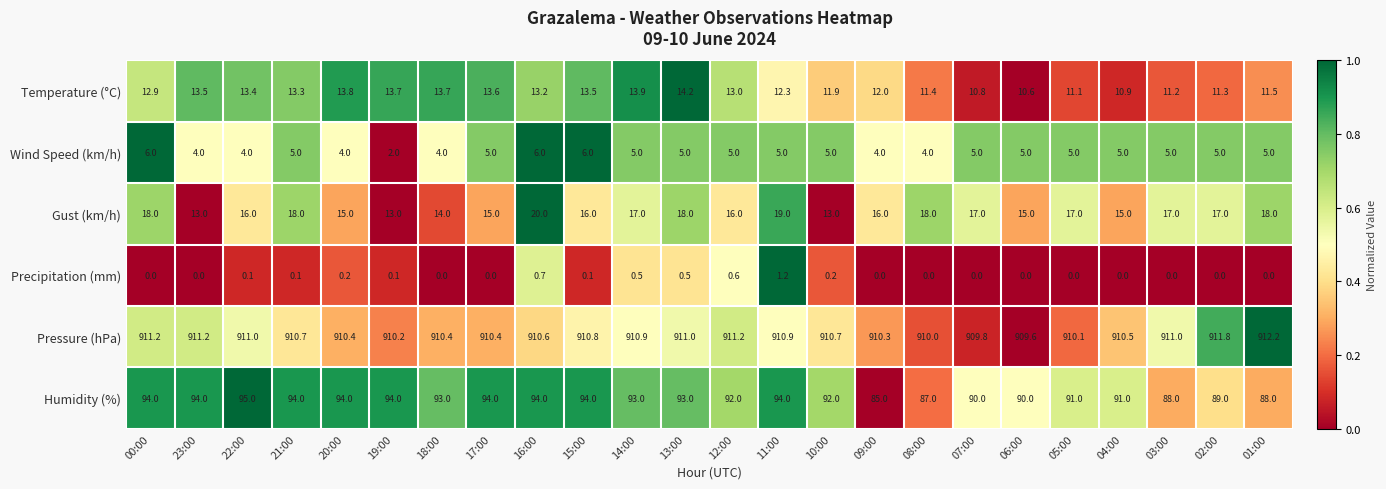

Rank the series by their maximum value, from highest to lowest.

Pressure (hPa), Humidity (%), Gust (km/h), Temperature (°C), Wind Speed (km/h), Precipitation (mm)